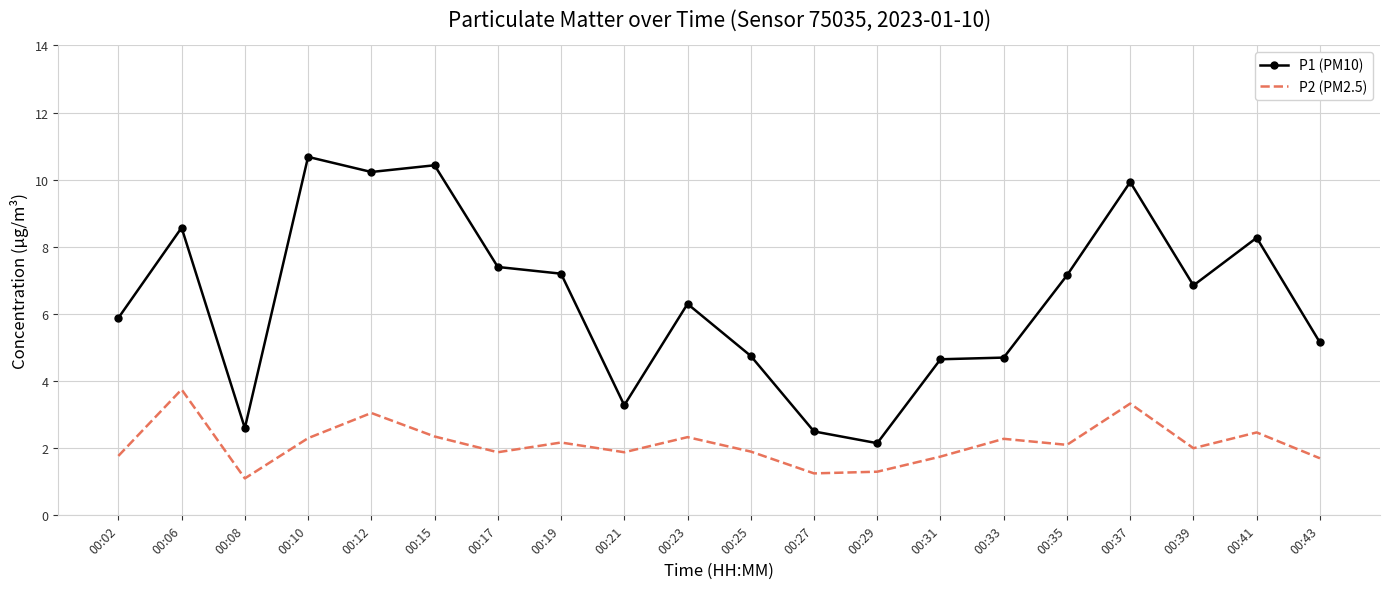

List the series in order of their peak value, lowest first.

P2 (PM2.5), P1 (PM10)